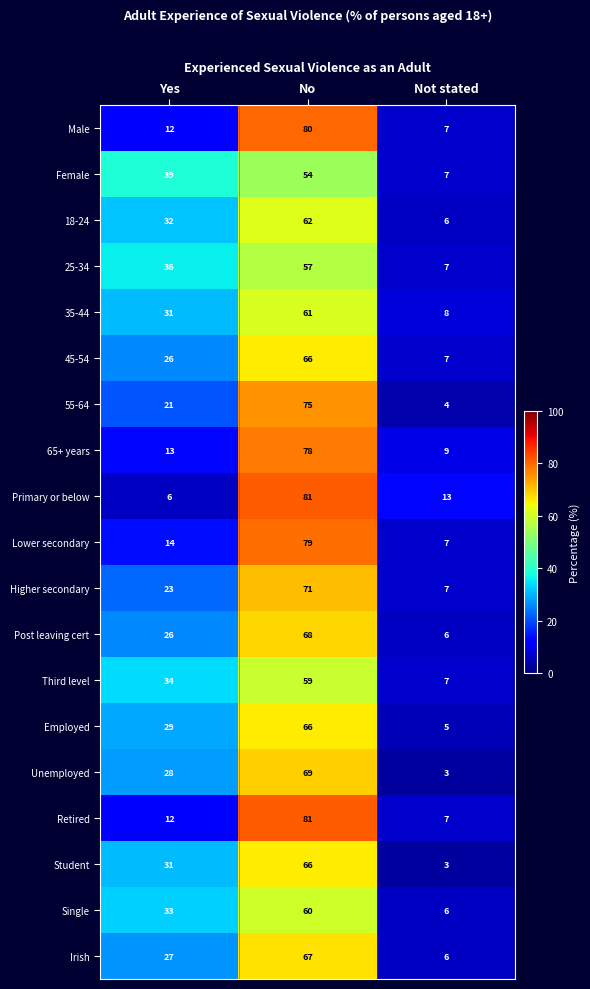

Count the number of data series in this chart.

19